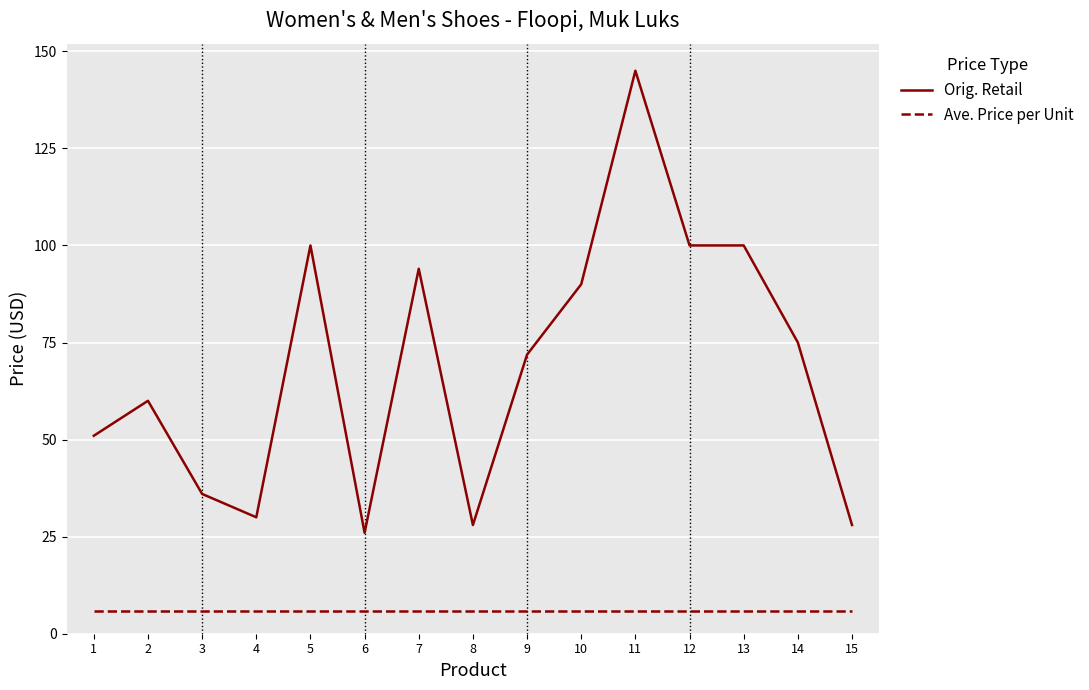

True or false: Ave. Price per Unit and Orig. Retail intersect in this chart.

False